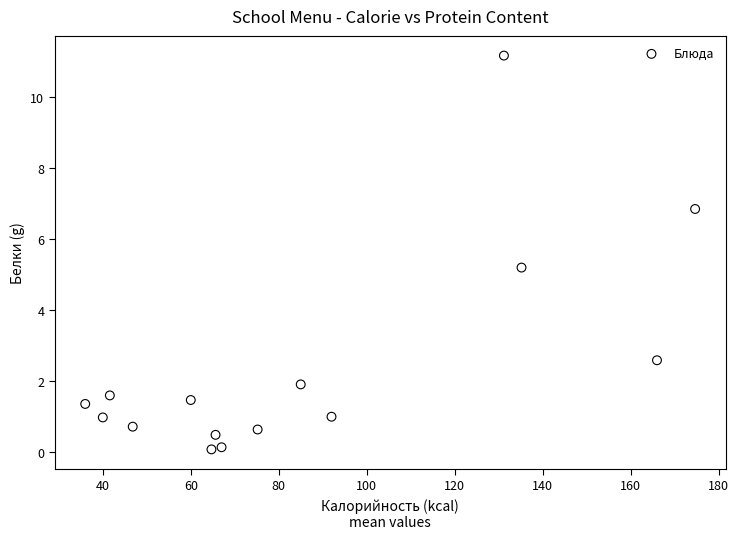

What Y value in the scatter plot is closest to 5?

5.2